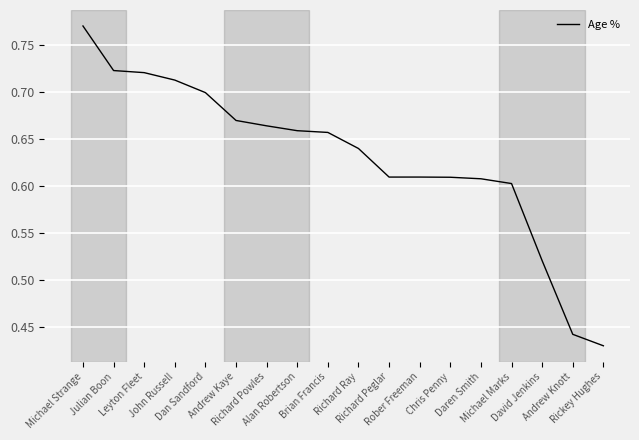

How many distinct data groups are displayed?

1